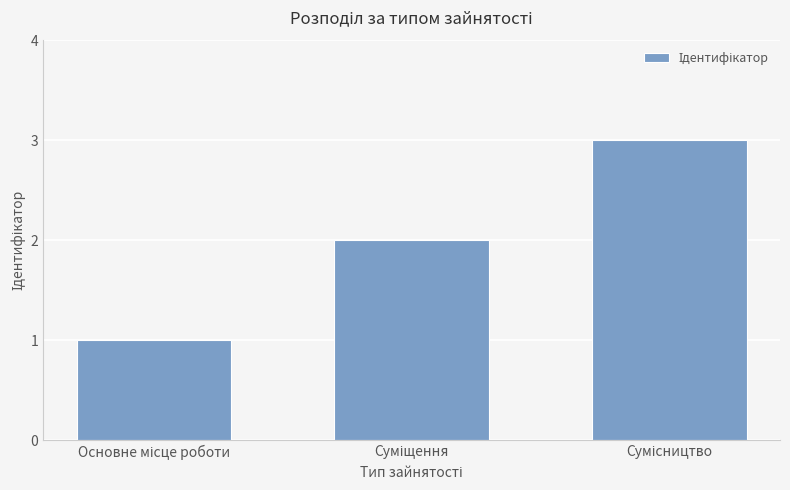

Does the chart contain any negative values?

No